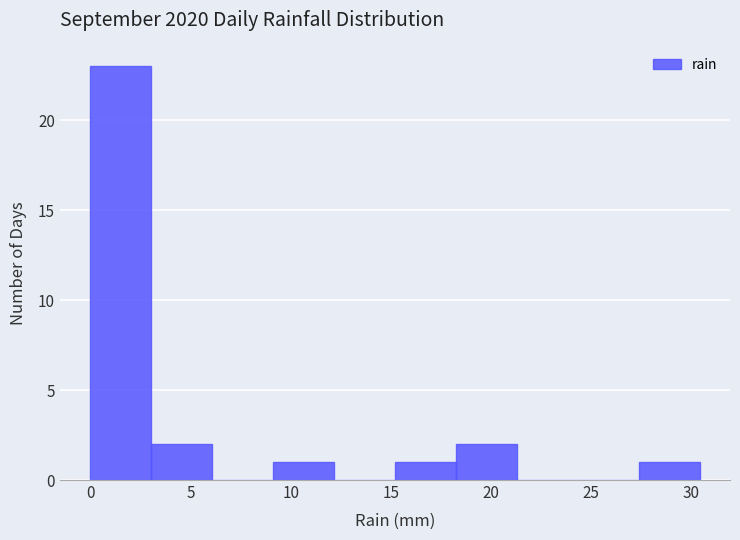

Reading left to right, list every bar in this chart as the range it spans on the x-axis followed by its height. Neither the bar edges nor the heights are printed on the chart, so give them approximately, as read against the axes.

0.0 to 3.0: 23
3.0 to 6.0: 2
6.0 to 9.0: 0
9.0 to 12.0: 1
12.0 to 15.0: 0
15.0 to 18.0: 1
18.0 to 21.5: 2
21.5 to 24.5: 0
24.5 to 27.5: 0
27.5 to 30.5: 1